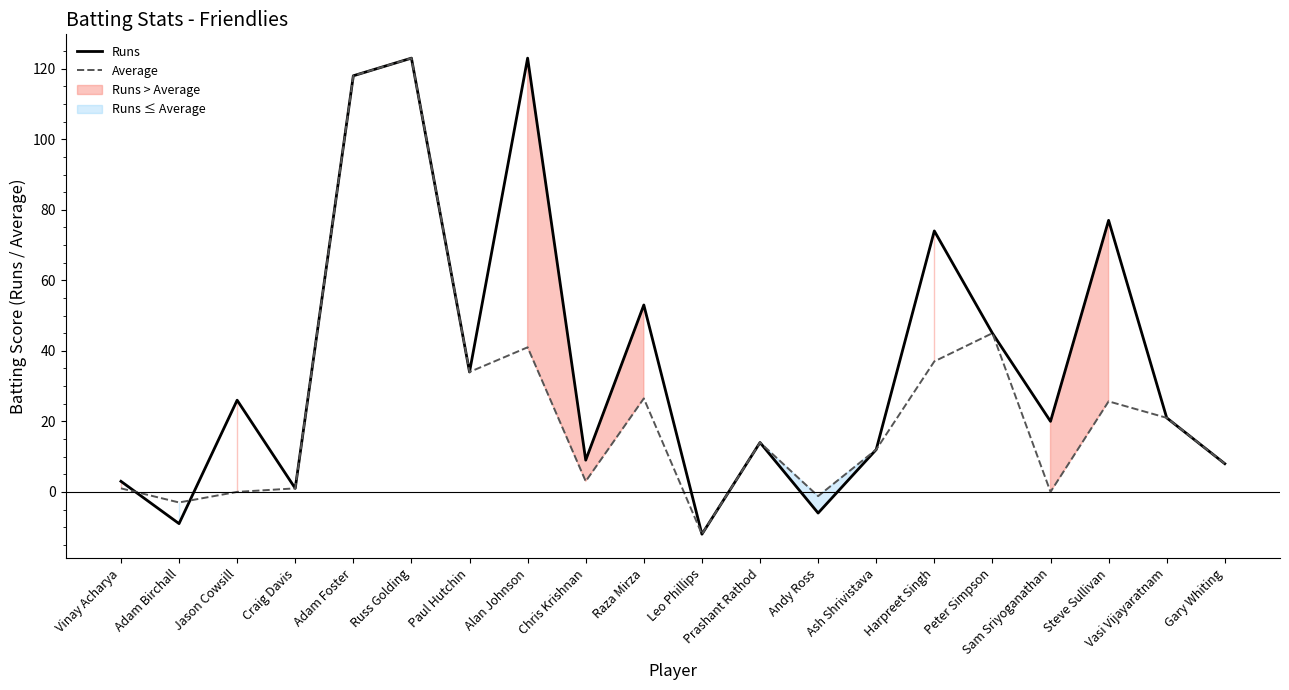

What is the label of the 6th point from the right?

Harpreet Singh